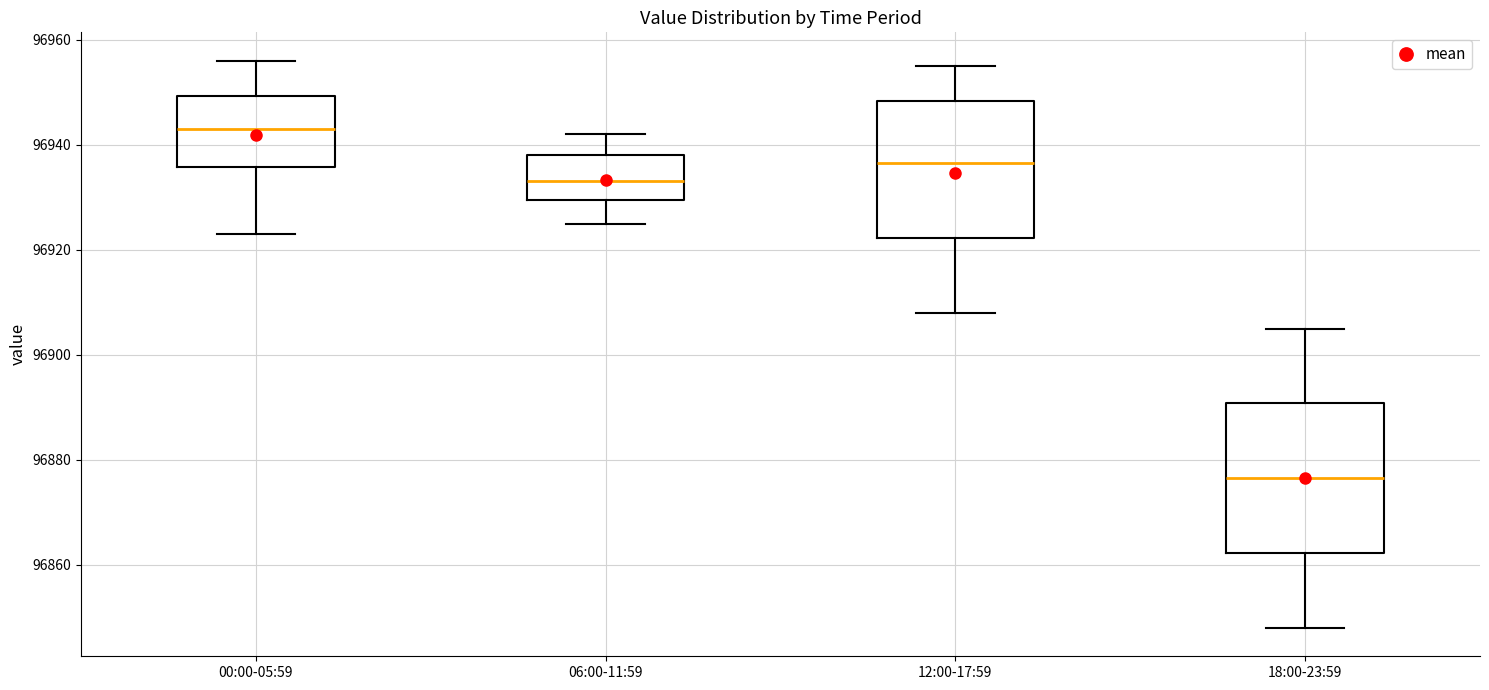

Reading left to right, transcribe this box plot: for each box, give where its median line is, the range the box spans, and where its two whiskers end, as read against the y-axis. The values are not printed on the chart, so give them approximately, as read against the axis.

00:00-05:59: median 96944, box 96936 to 96950, whiskers 96924 to 96956
06:00-11:59: median 96934, box 96930 to 96938, whiskers 96926 to 96942
12:00-17:59: median 96936, box 96922 to 96948, whiskers 96908 to 96956
18:00-23:59: median 96876, box 96862 to 96890, whiskers 96848 to 96906